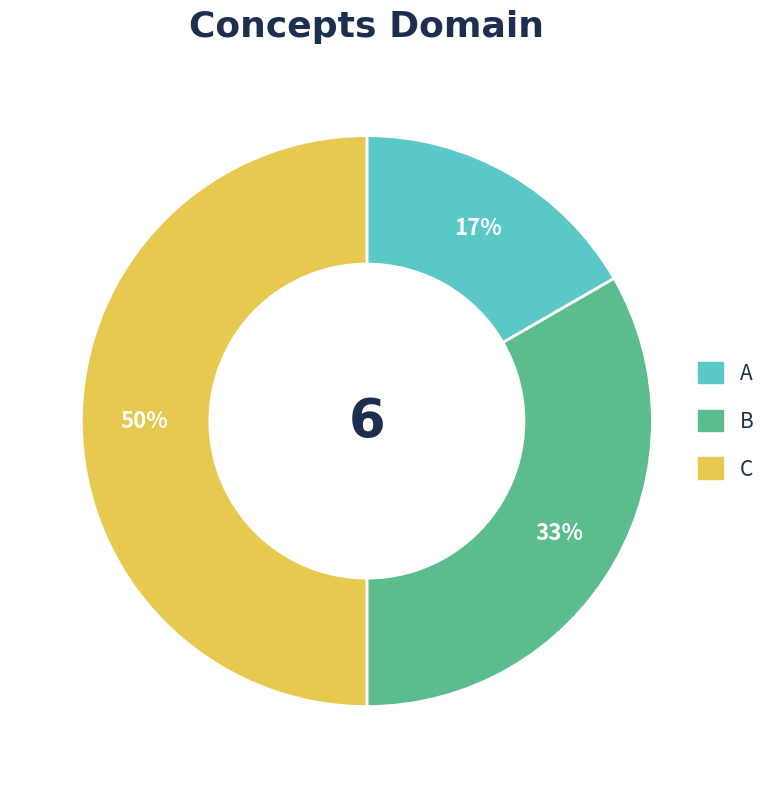

To the nearest percent, what portion does C represent?

50%